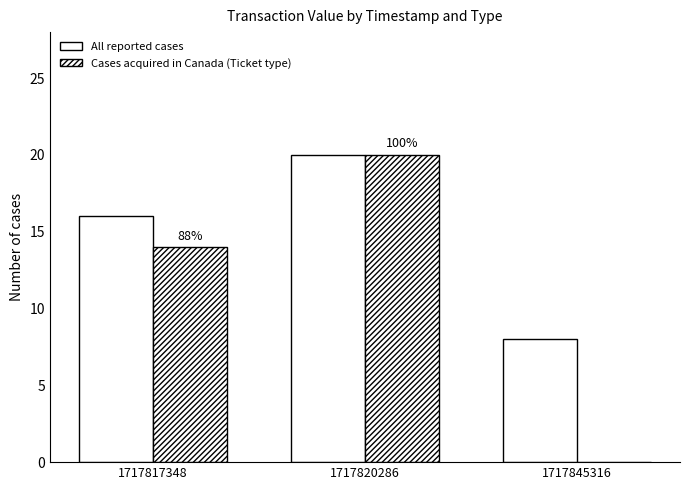

List the labels in order of All reported cases value, largest first.

1717820286, 1717817348, 1717845316